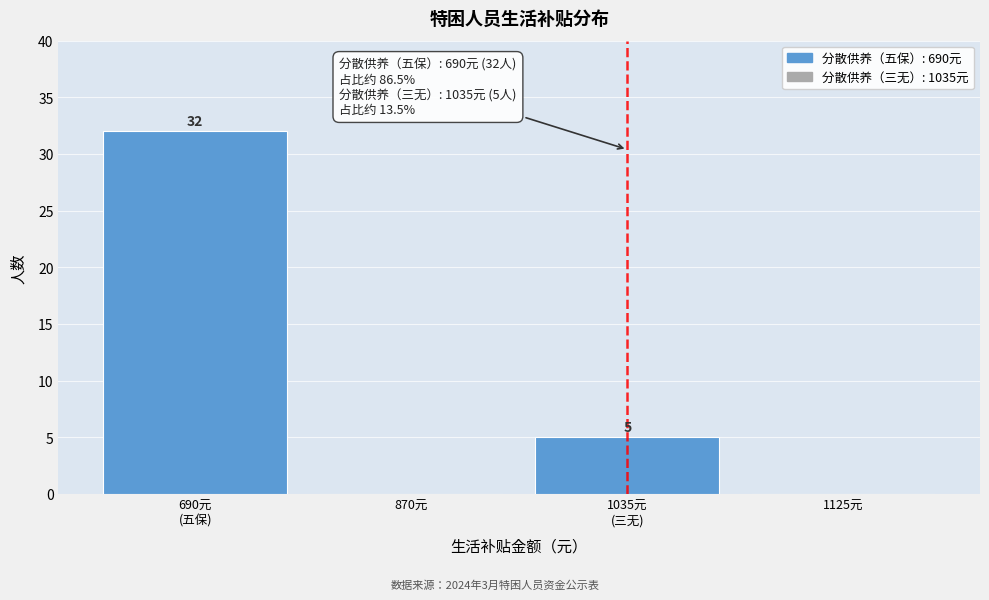

The value at 870元 is 11. True or false?

False